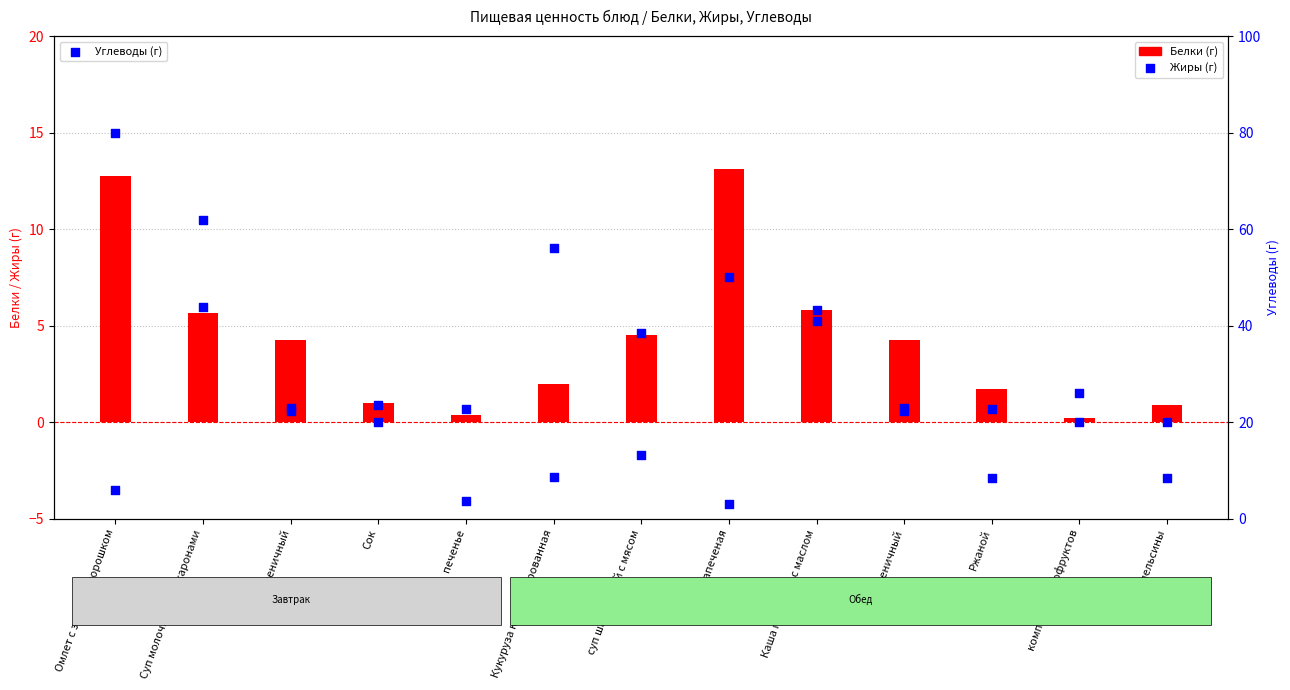

Which series has the largest Y range (max minus min)?

Углеводы (г)